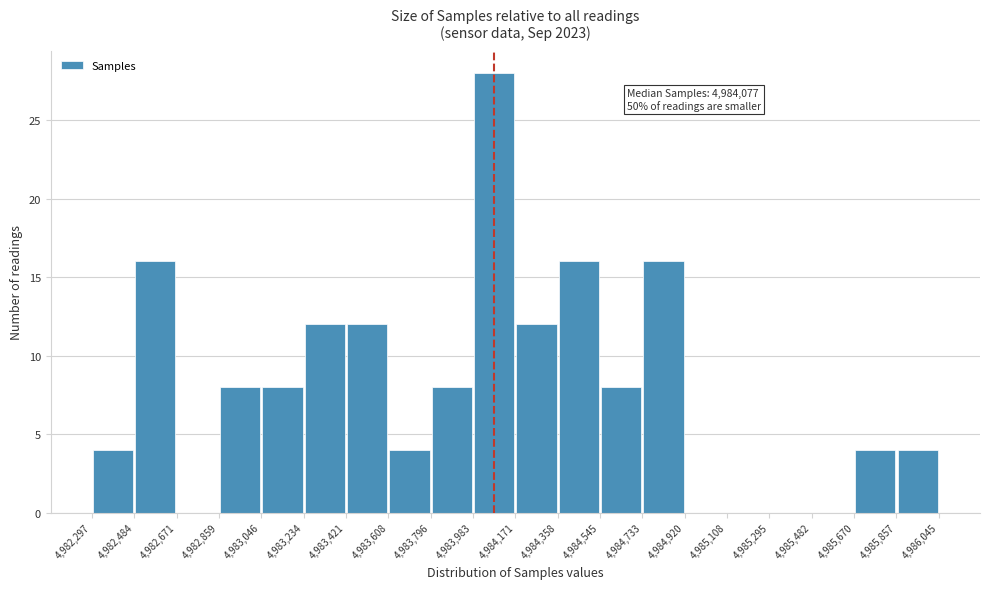

Over which range of the x-axis is the bar tallest?

4,983,983 to 4,984,171